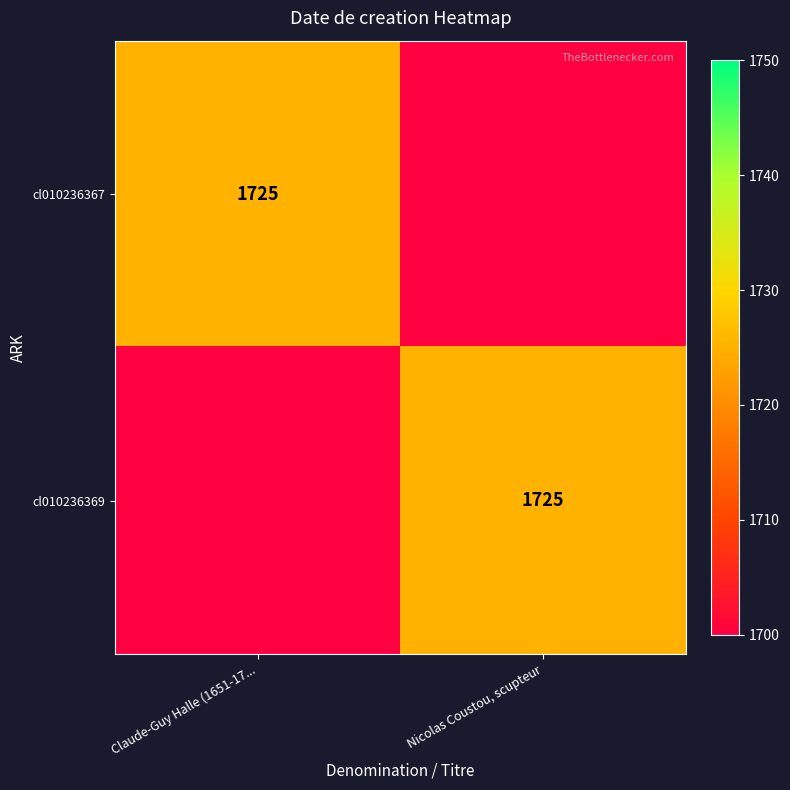

The cl010236369 series shows 1725.0 at Nicolas Coustou, scupteur. True or false?

True